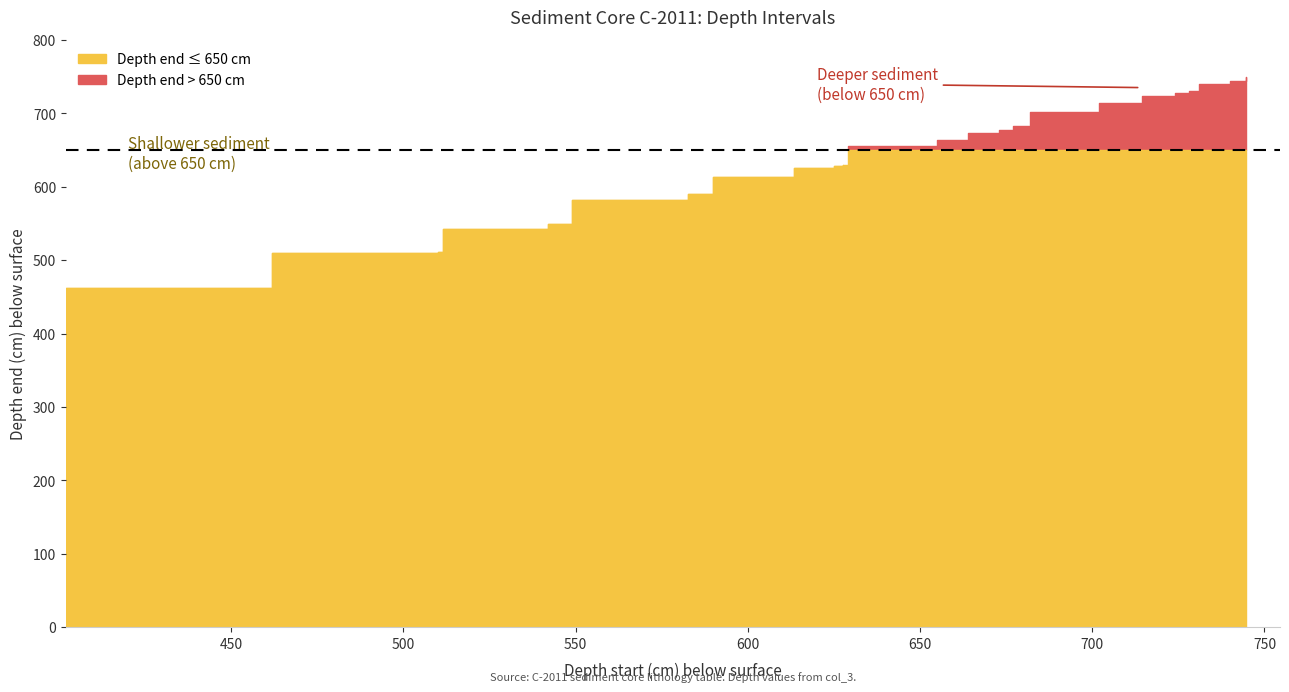

Where is the data nearest to the value 606?

590